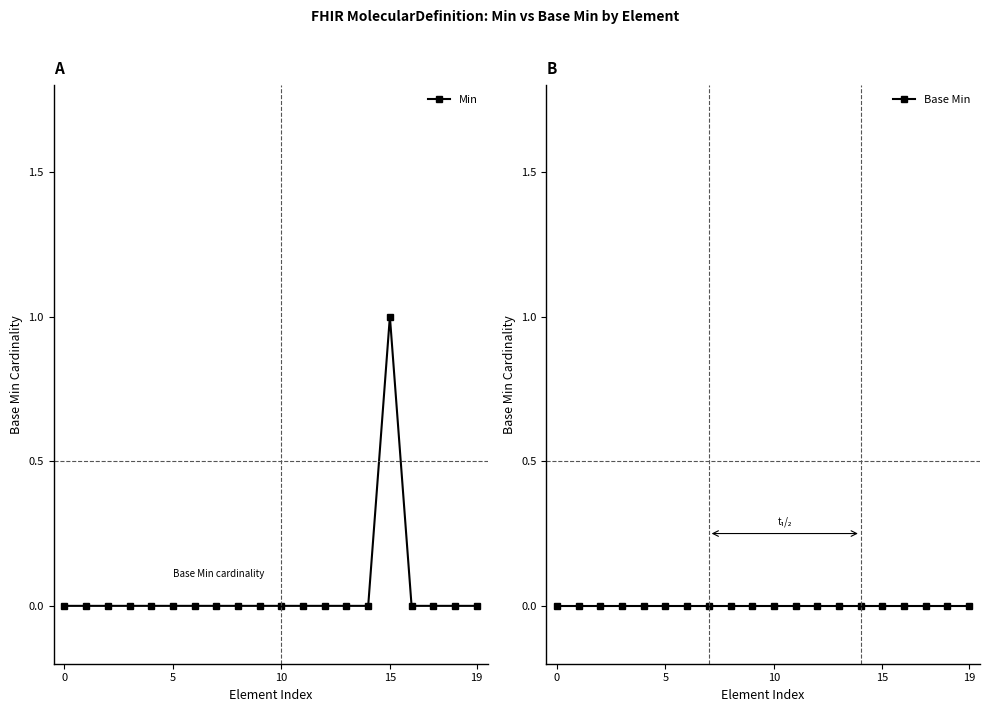

Count the Min values in the range 0 to 1.

20